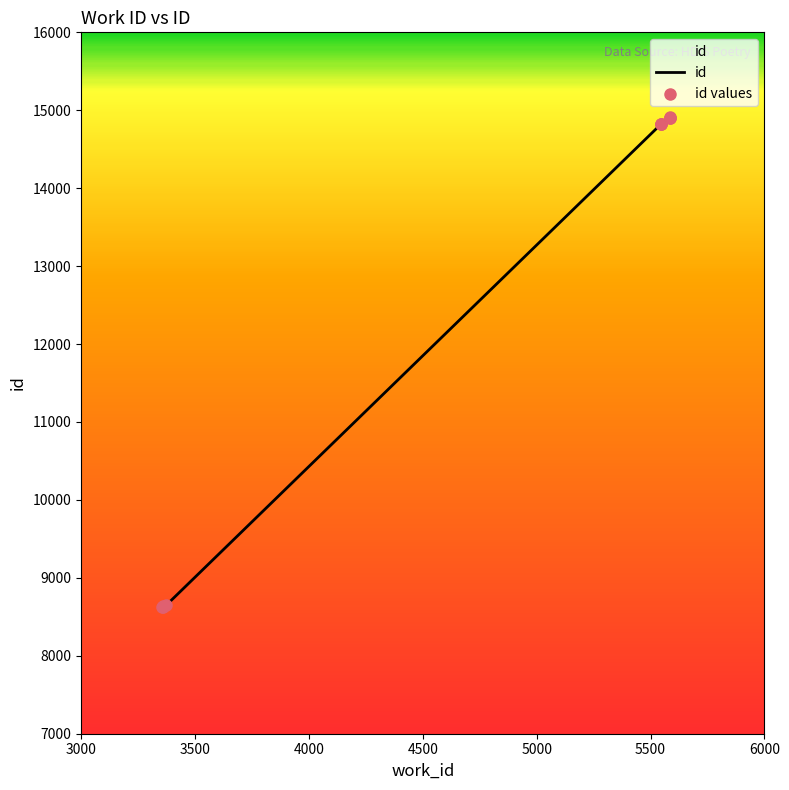

Between 3358 and 5584, which is larger?

5584